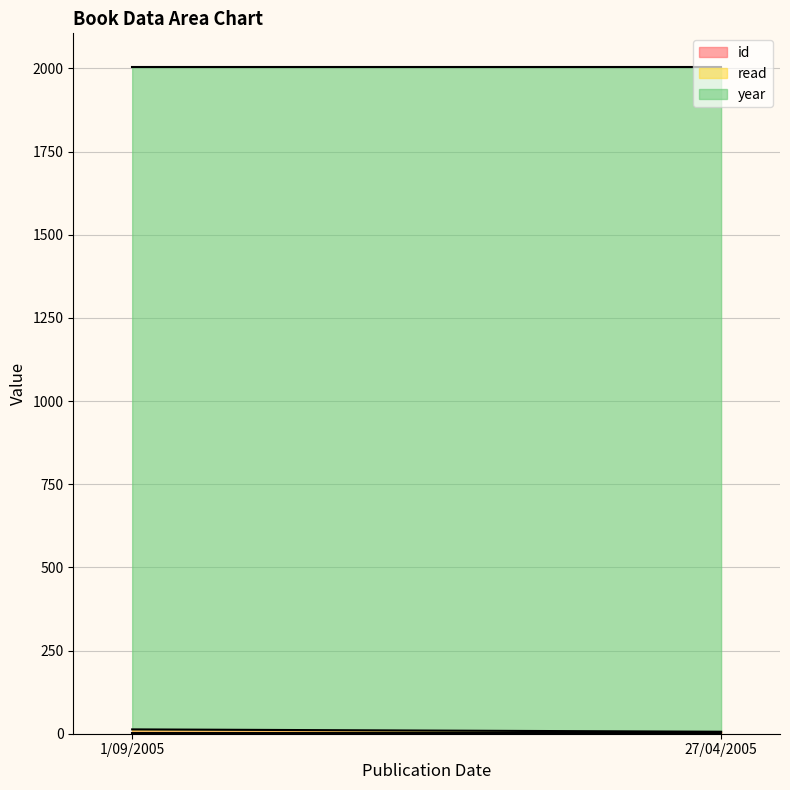

The id series shows 23 at 1/09/2005. True or false?

False